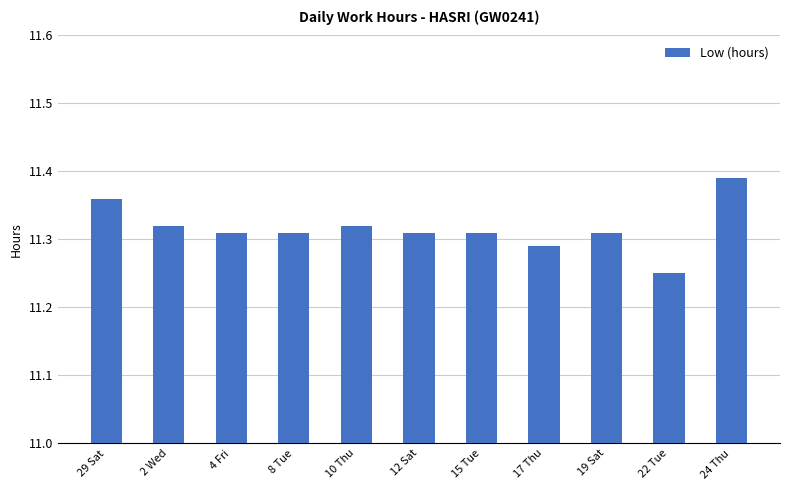

Are the bars horizontal?

No